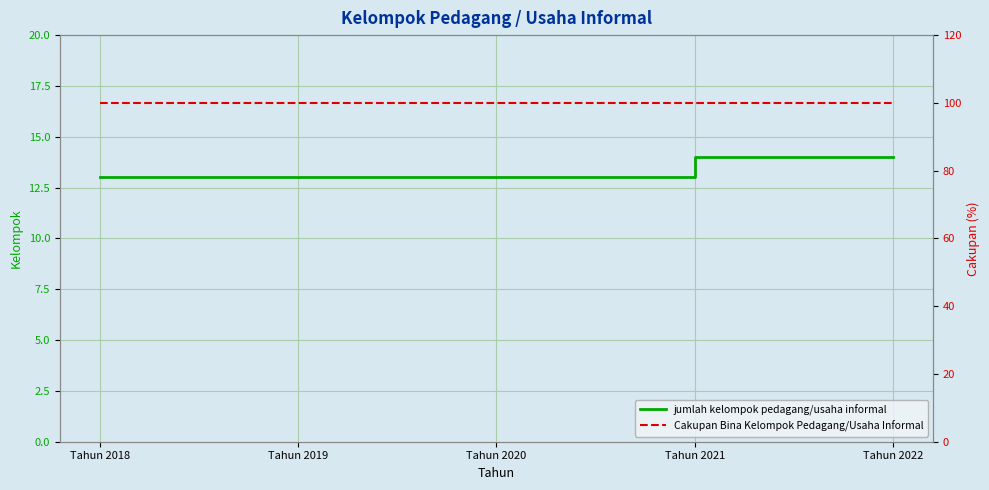

List the labels in order of Cakupan Bina Kelompok Pedagang/Usaha Informal value, largest first.

Tahun 2018, Tahun 2019, Tahun 2020, Tahun 2021, Tahun 2022